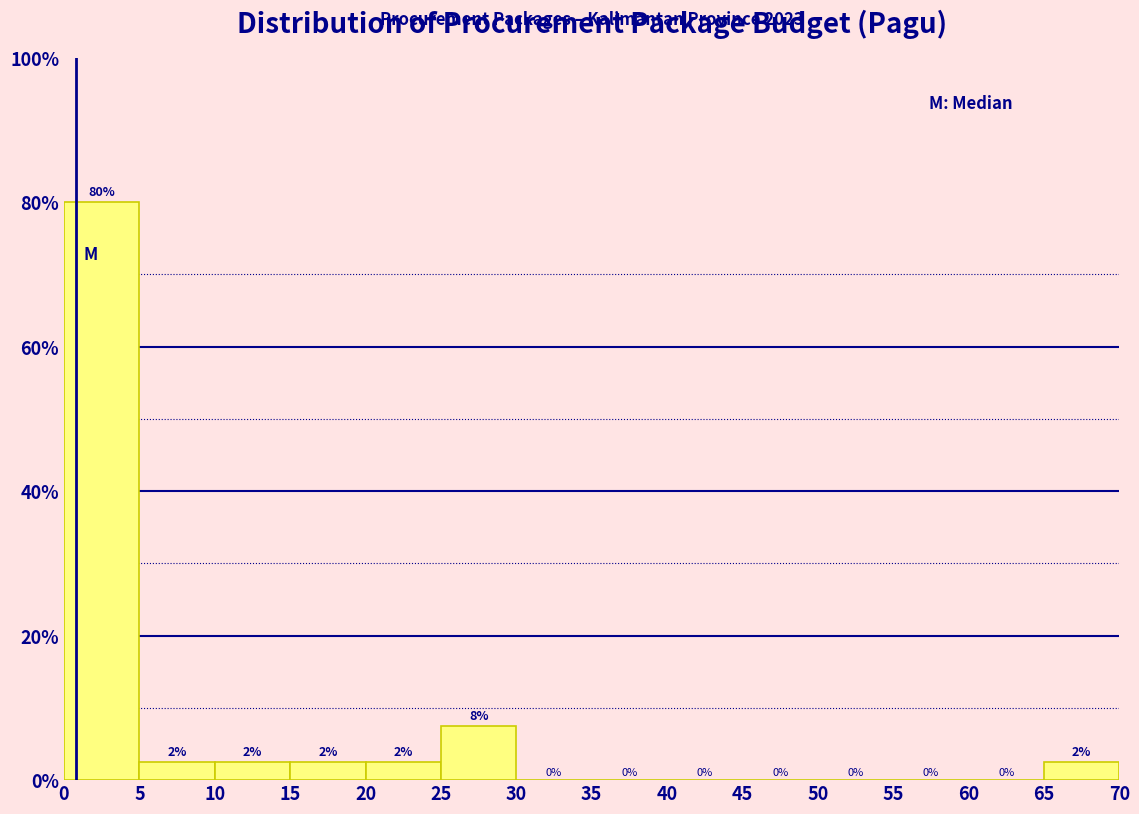

Which range on the x-axis has the tallest bar?

0 to 5